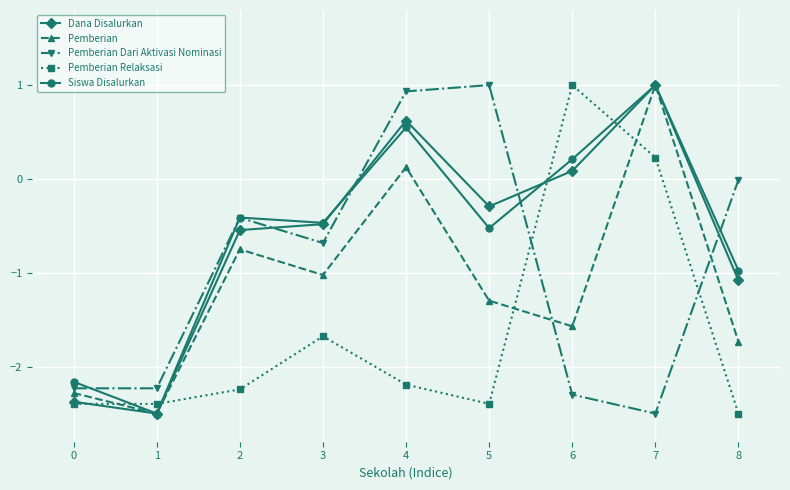

At which label does Pemberian Relaksasi reach its minimum?

8